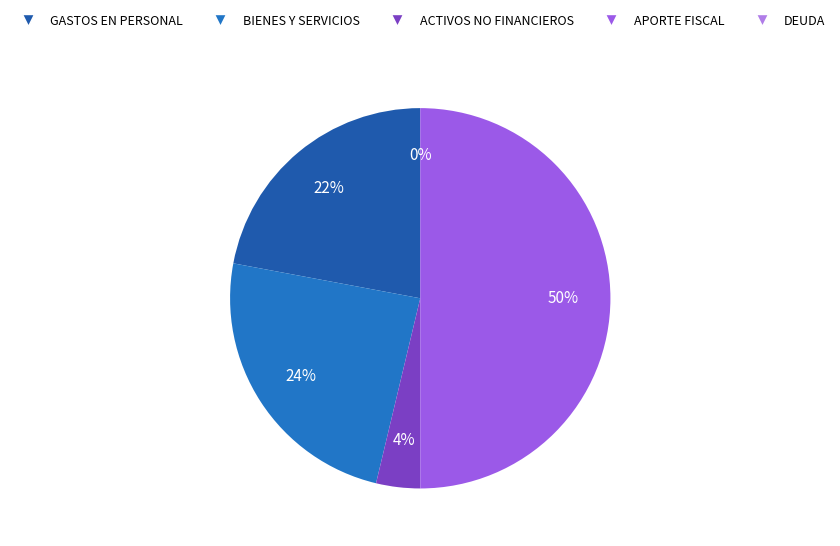

Does any single category account for the majority?

No